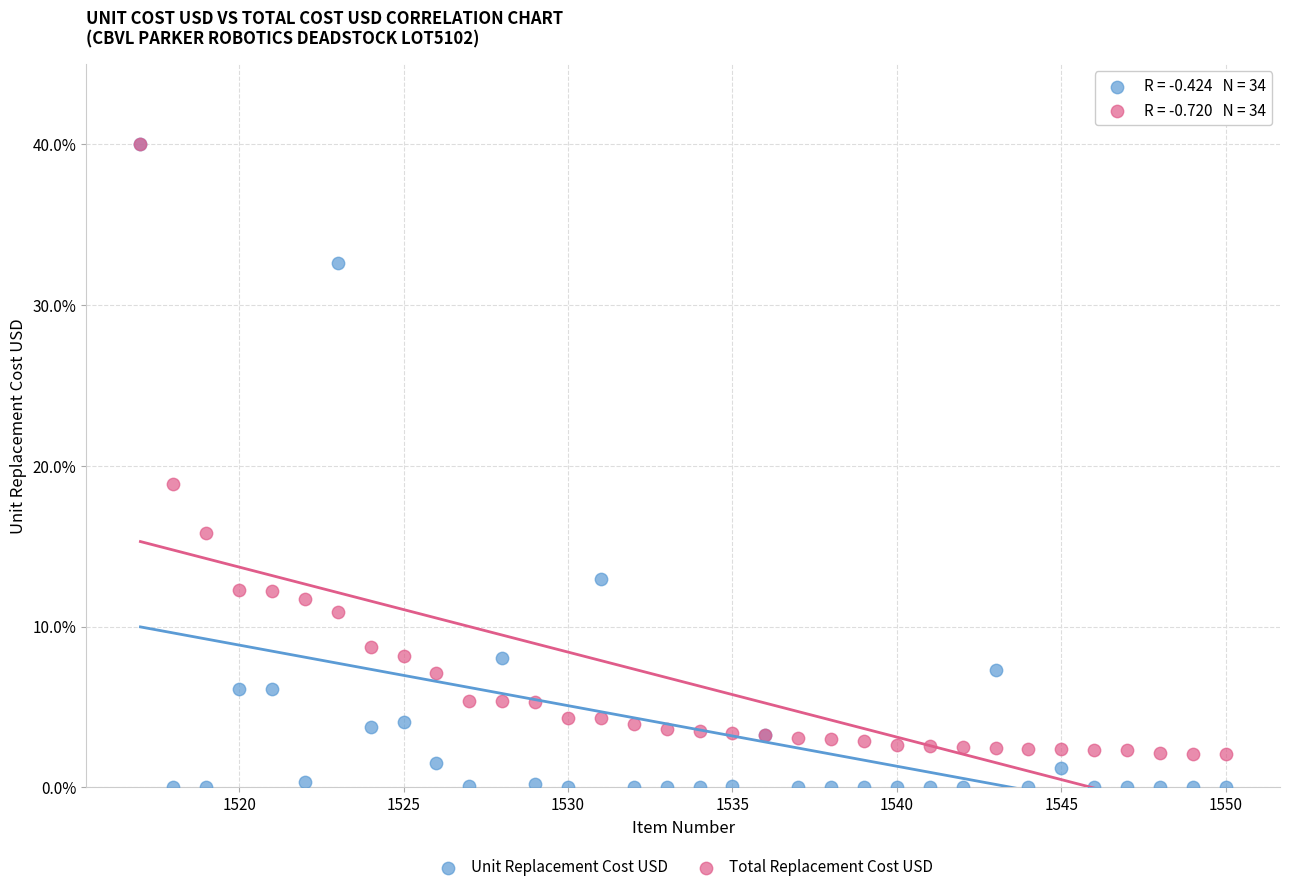

Which series contains the lowest Y value?

Unit Replacement Cost USD